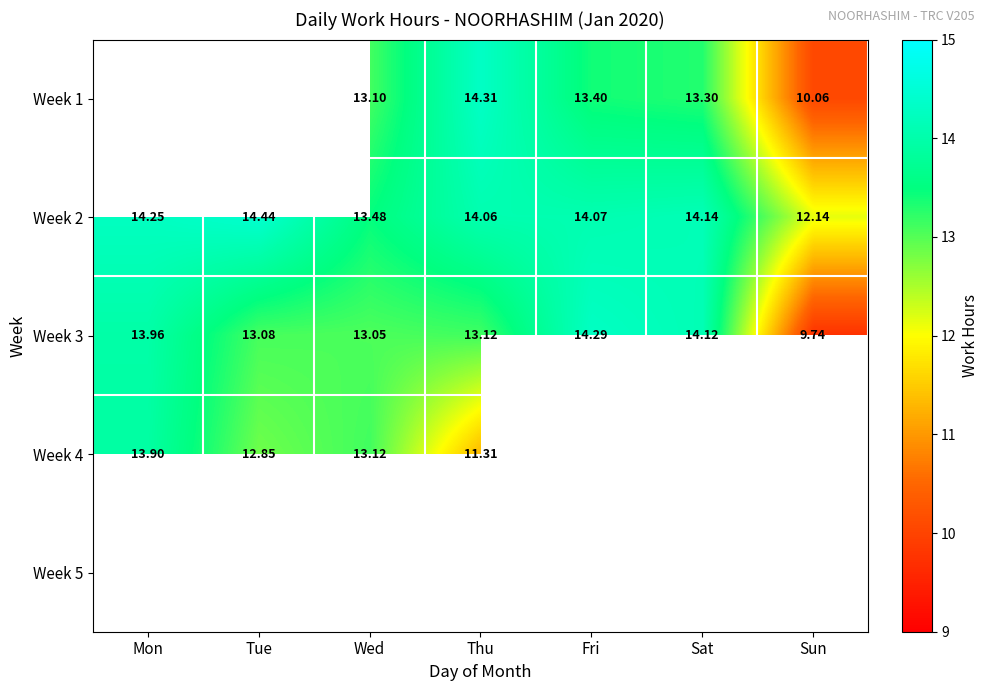

How many distinct data groups are displayed?

5